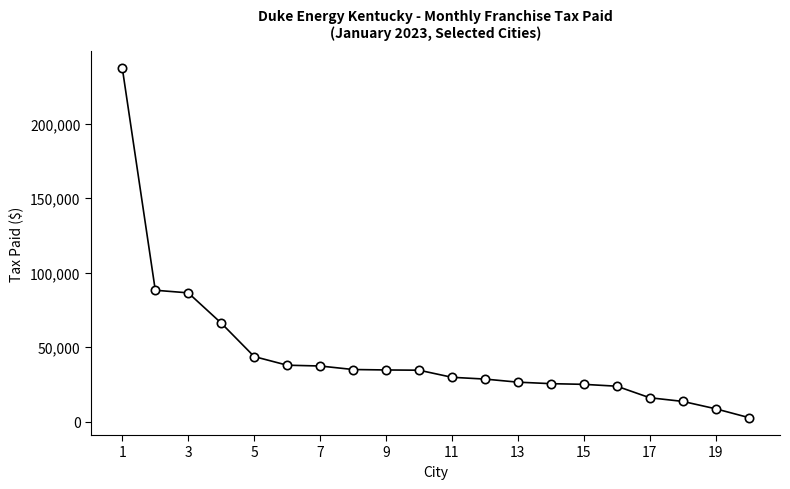

How many lines are shown in the chart?

1